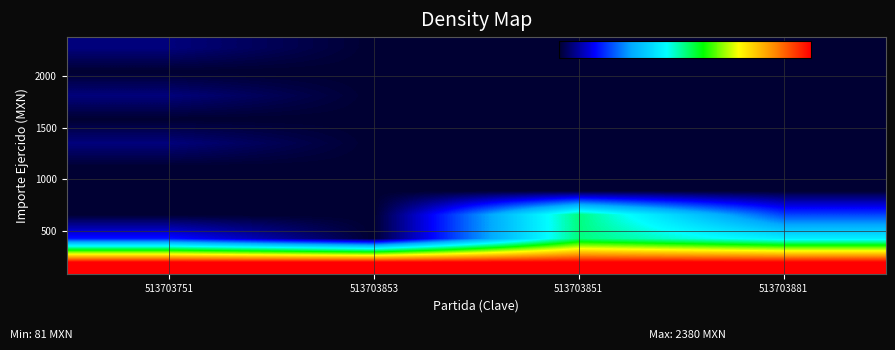

At which category is the sum across all series the highest?

513703851